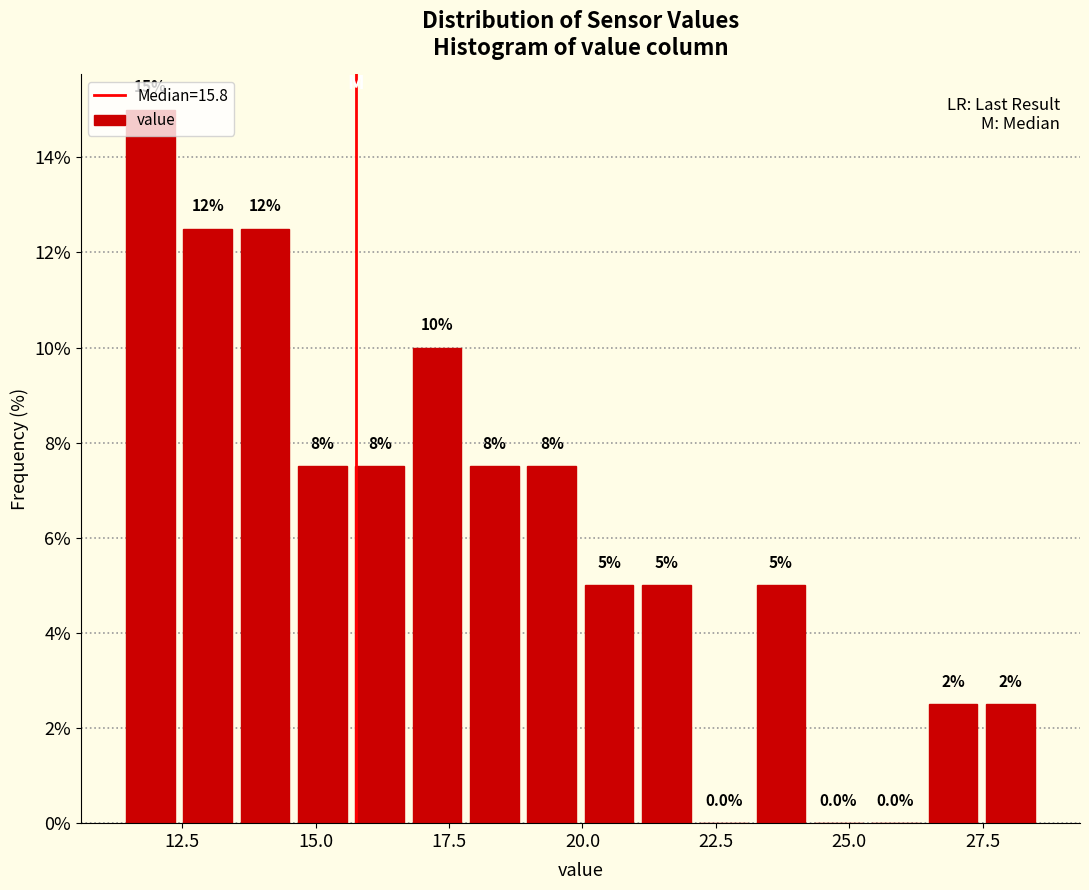

Read against the x-axis, roughly where is the centre of the tallest bar?

12.0